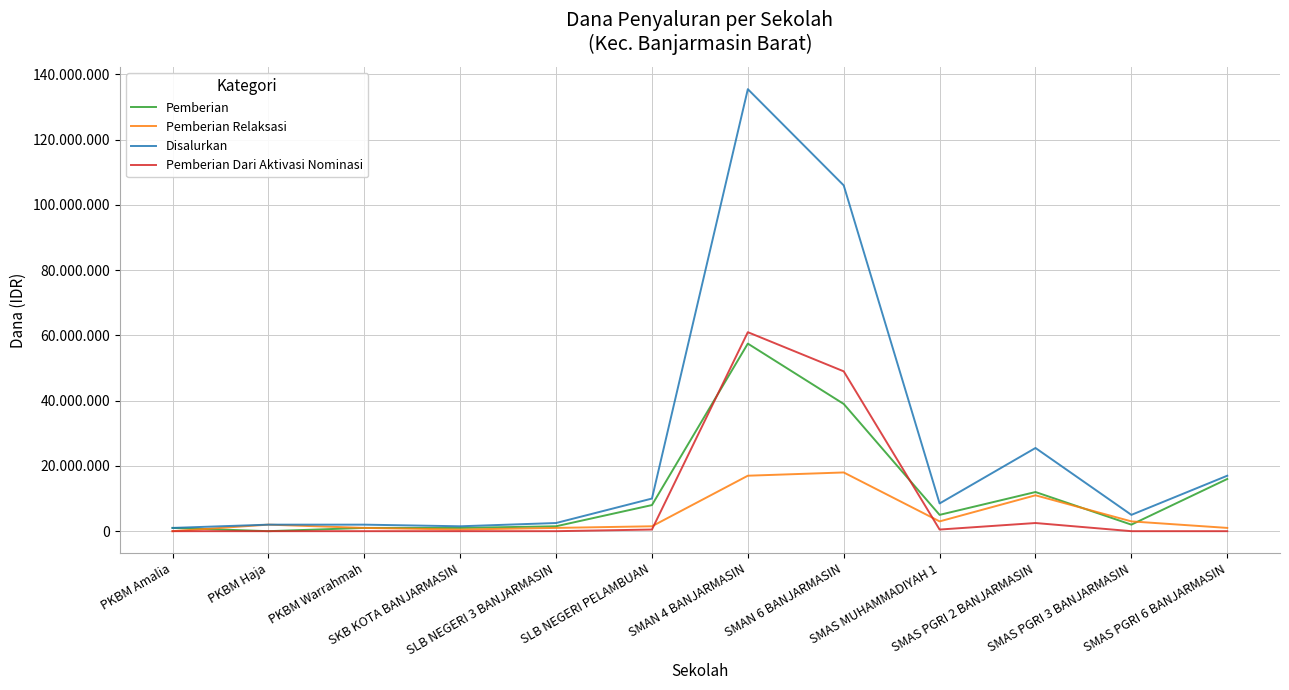

True or false: Pemberian Dari Aktivasi Nominasi has a value of 32728785 at SKB KOTA BANJARMASIN.

False